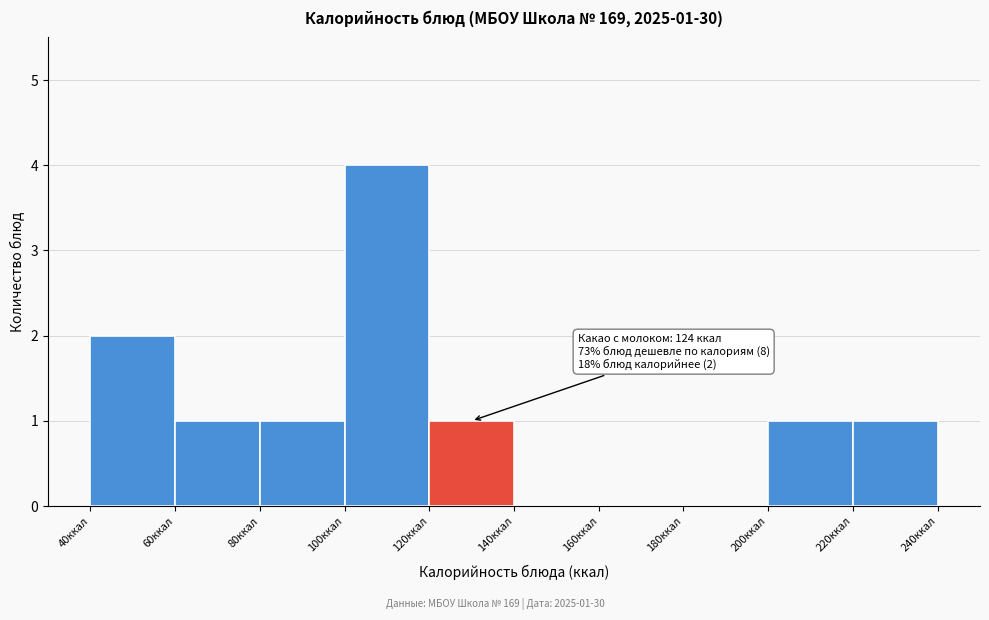

Which range on the x-axis has the tallest bar?

100 to 120